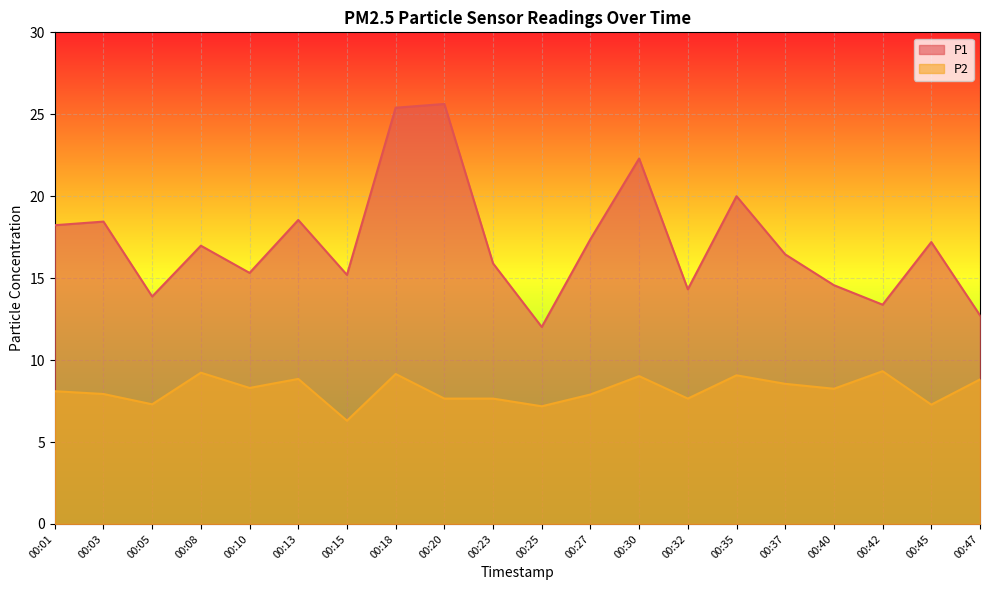

How many categories are shown in the chart?

20